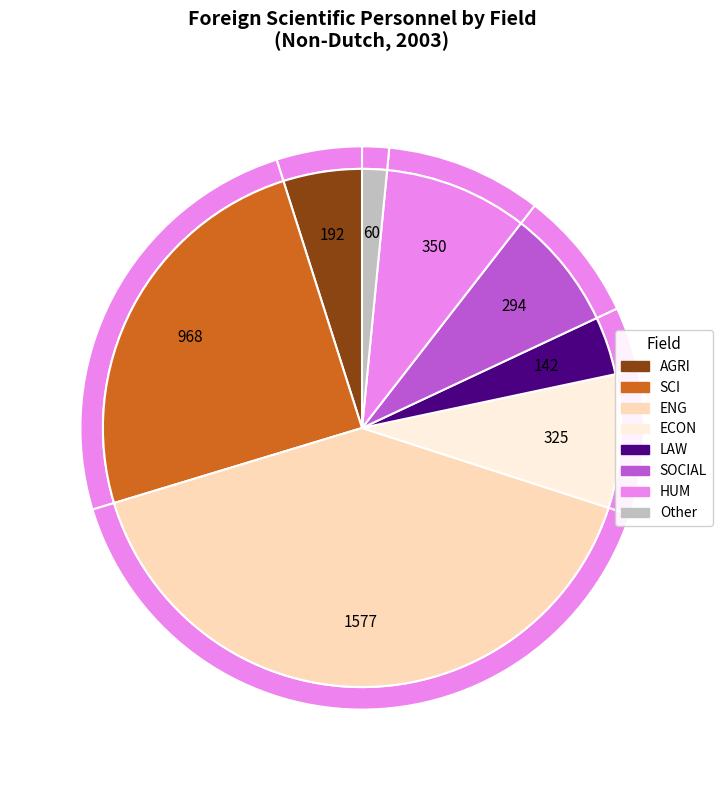

To the nearest percent, what is the difference between the largest and smallest slice percentages?

39%